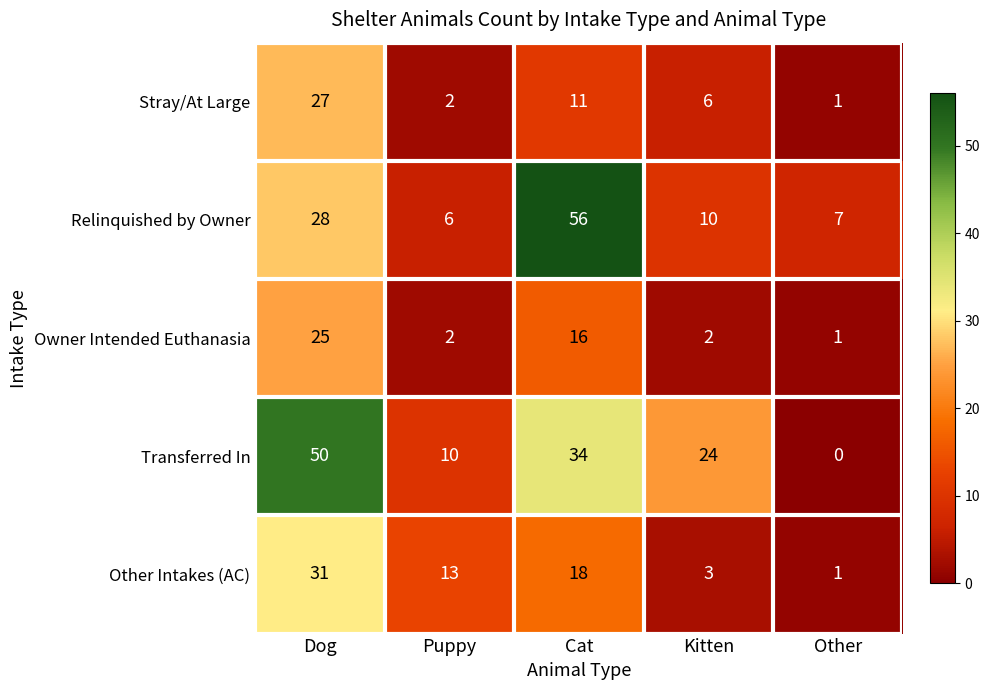

What is the greatest value displayed?

56